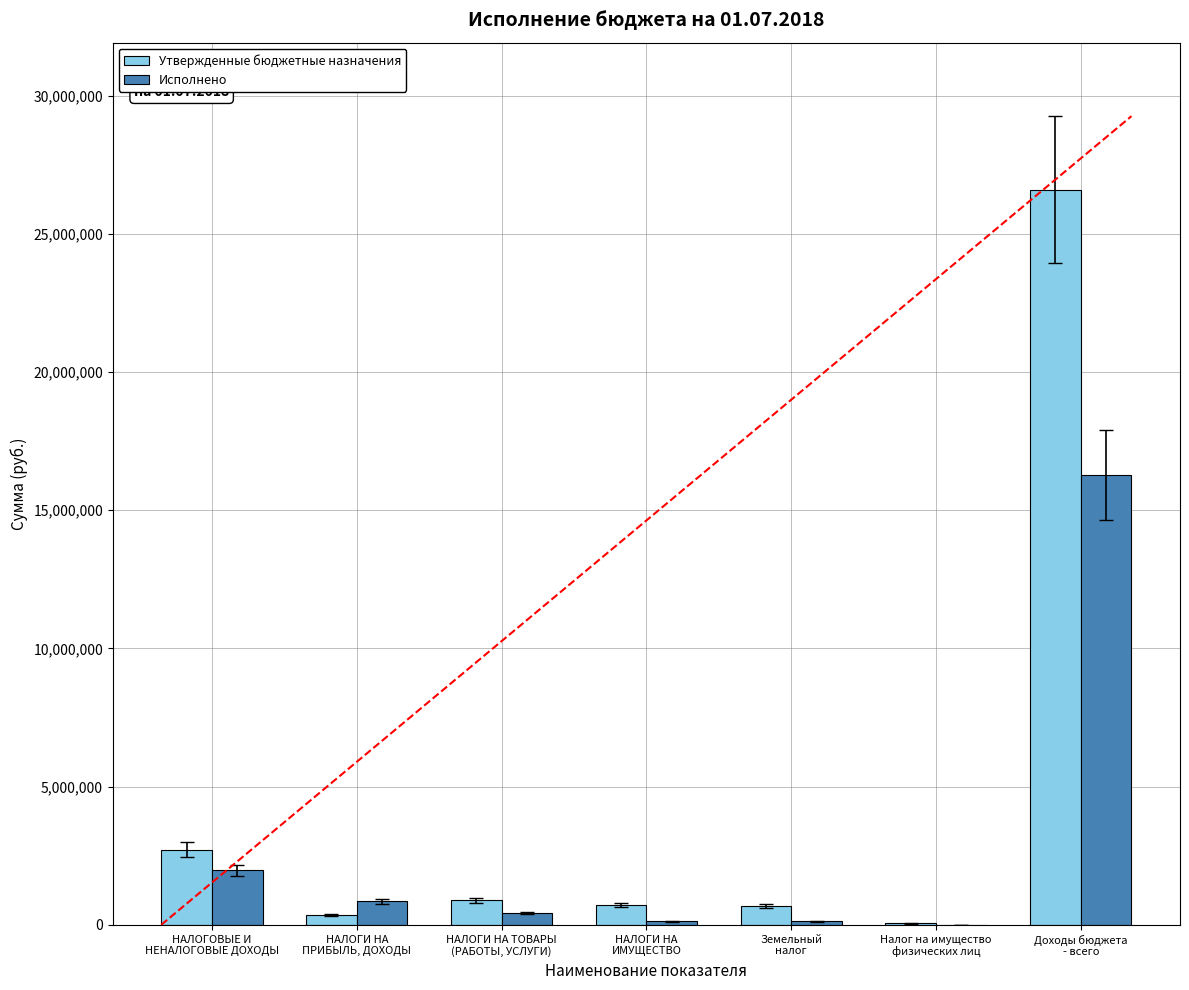

True or false: Исполнено has a value of 22126821.1 at Доходы бюджета
- всего.

False